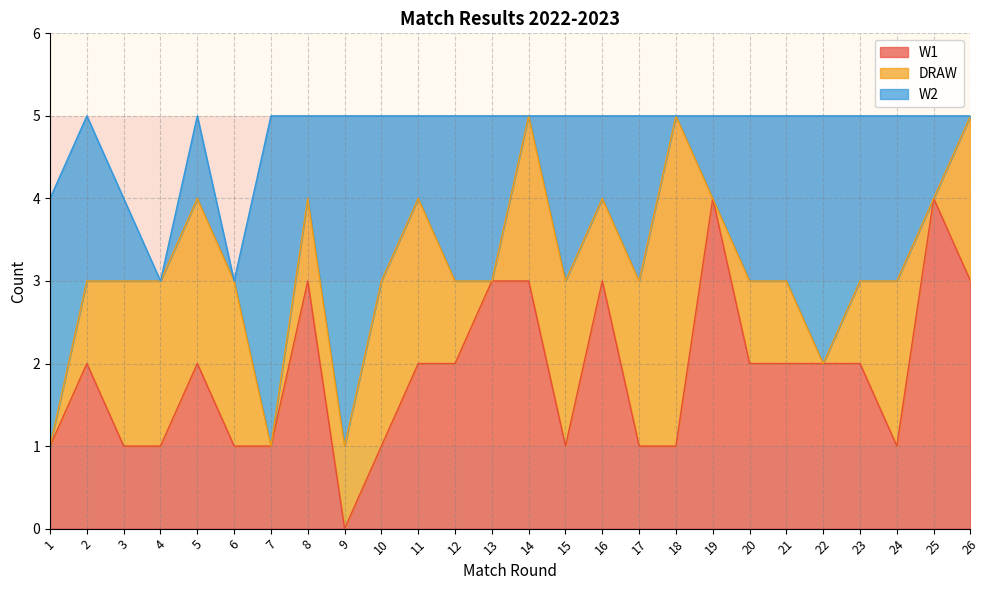

How many data points does each series have?

26